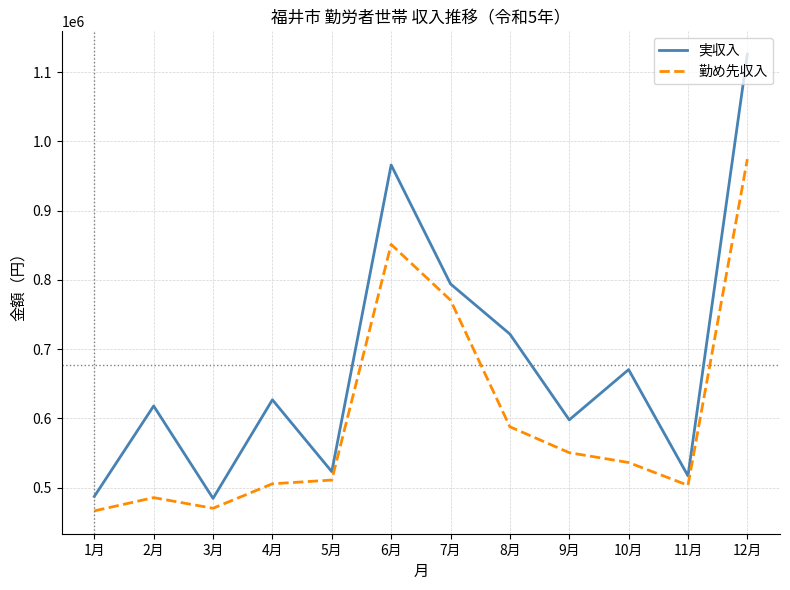

Between 1月 and 7月, which series saw the biggest shift?

実収入